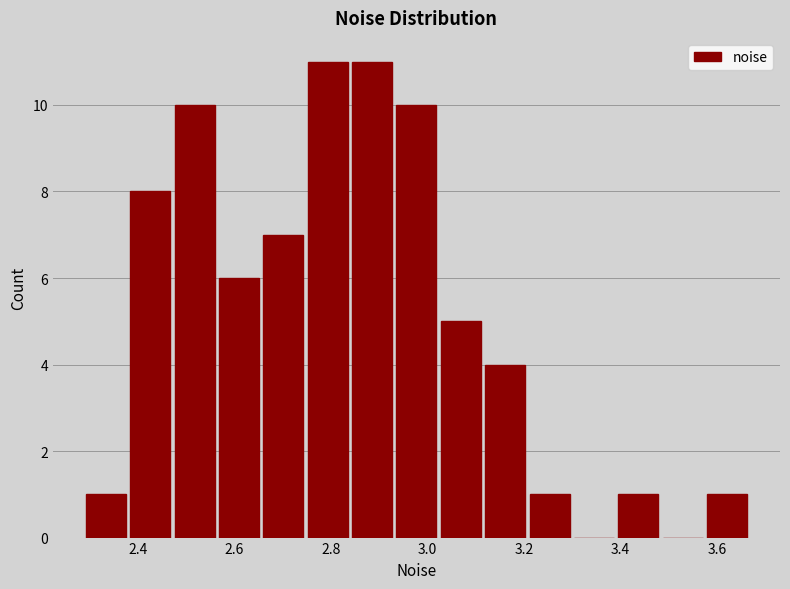

How tall is the bar that spans 2.66 to 2.74 on the x-axis? Neither the bar edges nor the heights are printed on the chart, so give them approximately, as read against the axes.

7